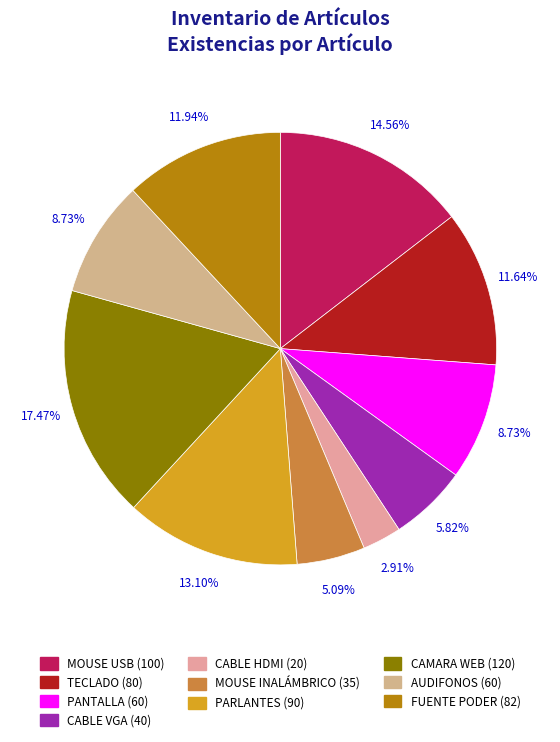

What percentage is the MOUSE USB slice, to the nearest percent?

15%